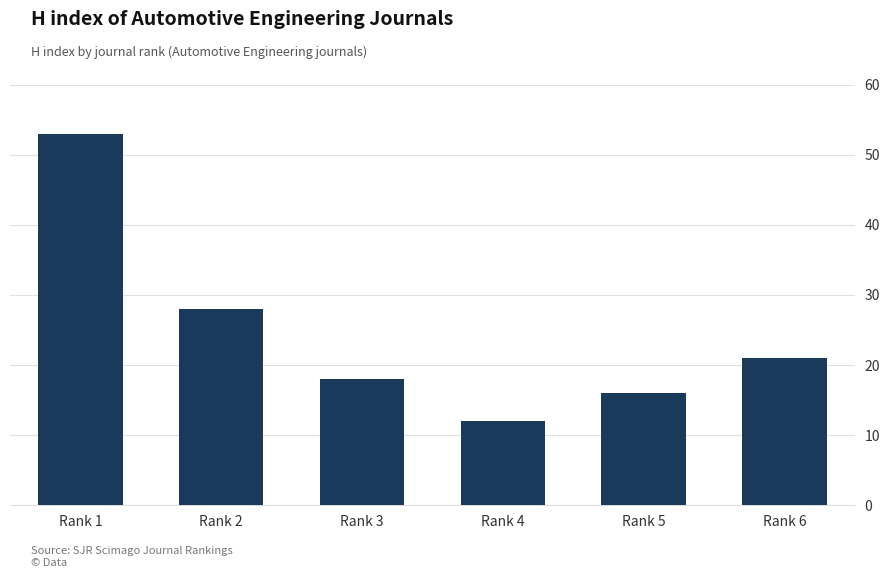

What is the difference between the maximum and minimum values?

41